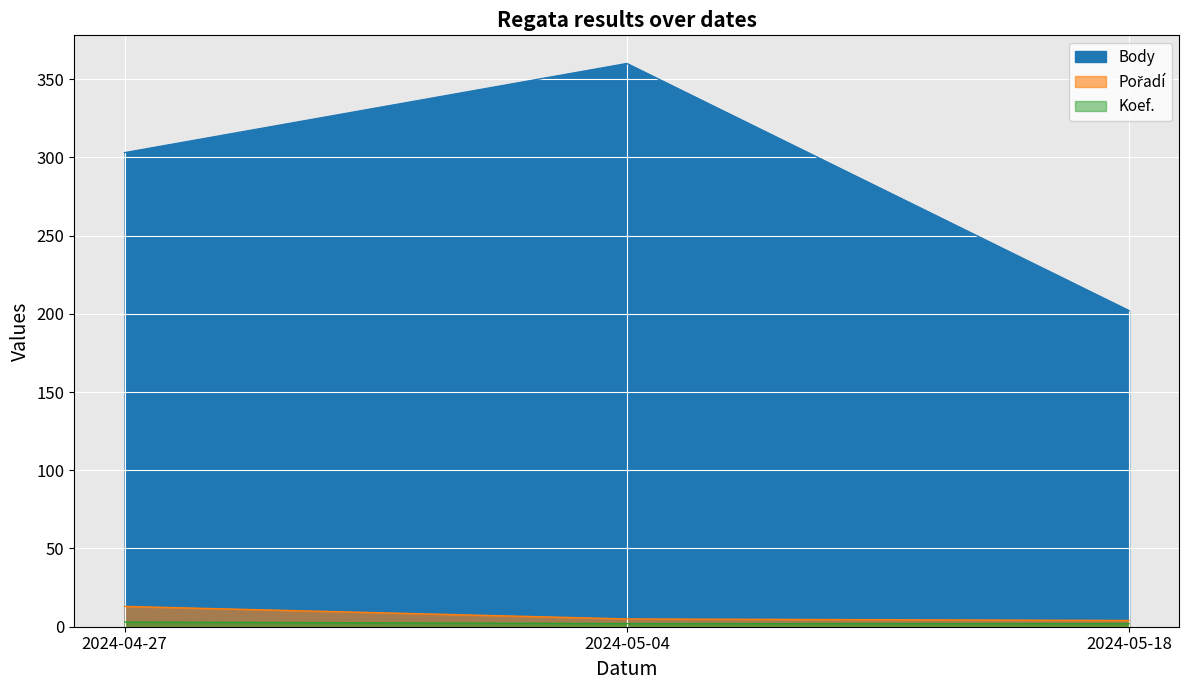

What is the average value of the Koef. series?

2